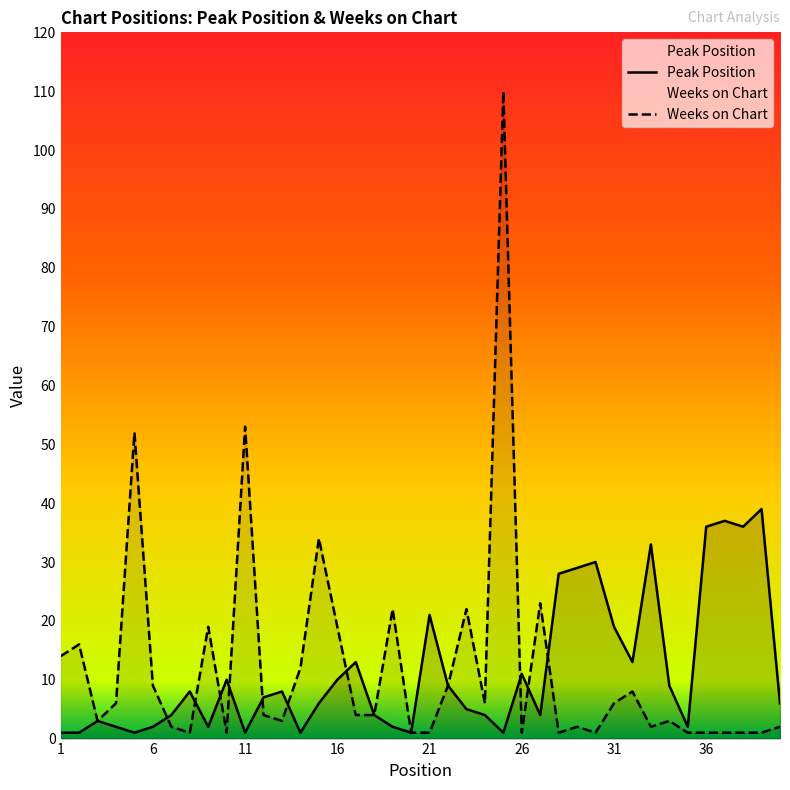

What is the minimum value for Peak Position?

1